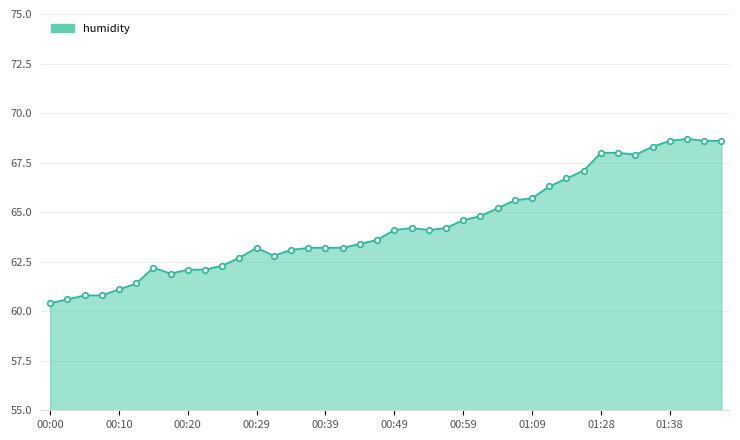

Rank the categories by value from lowest to highest.

00:00, 00:03, 00:05, 00:08, 00:10, 00:12, 00:17, 00:20, 00:22, 00:15, 00:25, 00:27, 00:32, 00:34, 00:29, 00:37, 00:39, 00:42, 00:44, 00:47, 00:49, 00:54, 00:52, 00:57, 00:59, 01:01, 01:04, 01:06, 01:09, 01:11, 01:14, 01:16, 01:32, 01:28, 01:30, 01:35, 01:38, 01:43, 01:46, 01:40